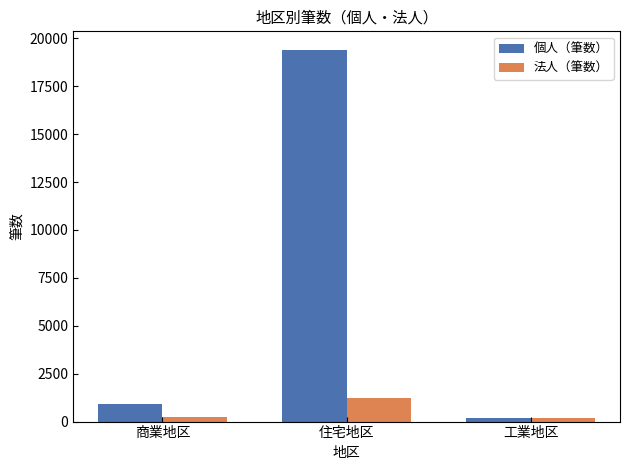

What is the highest value of the 個人（筆数） series?

19395